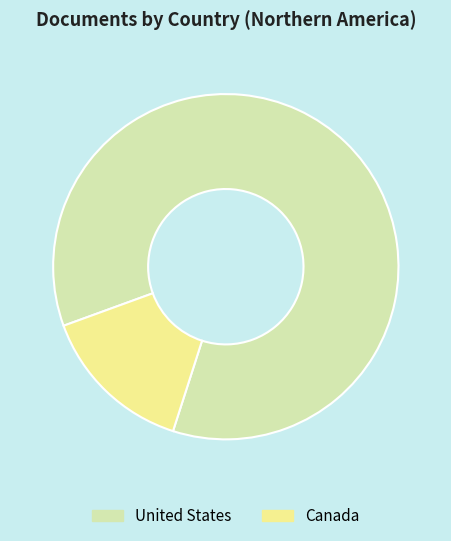

Is it true that United States is 80% of the pie?

False